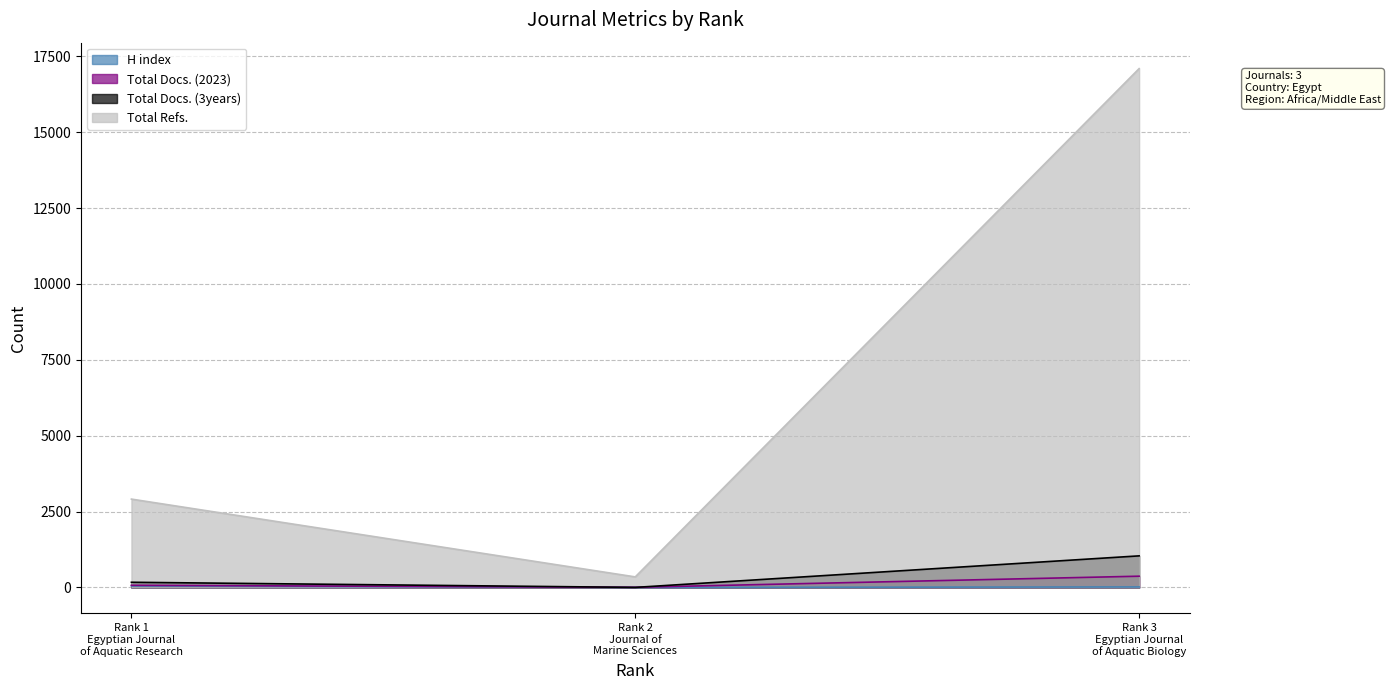

What is the sum of all H index values?

70